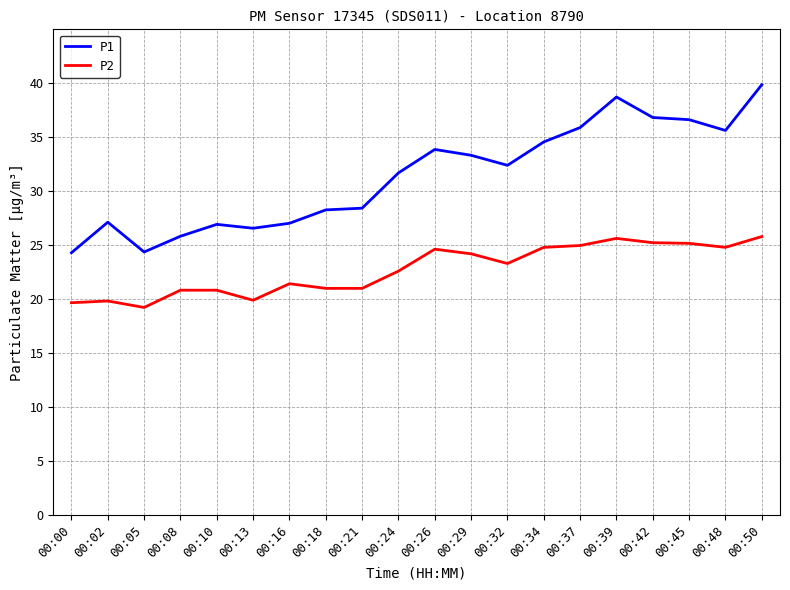

At which category does the chart reach its minimum across all series?

00:05